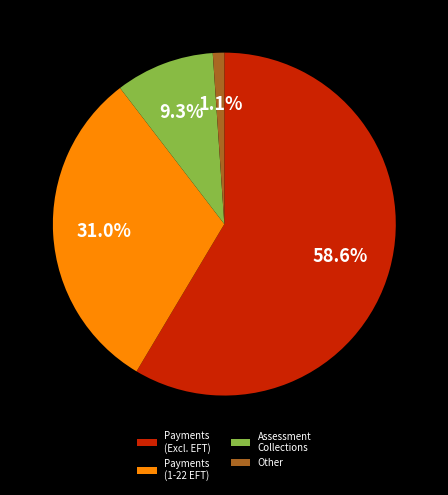

Which has a higher value, Assessment Collections or Other?

Assessment Collections